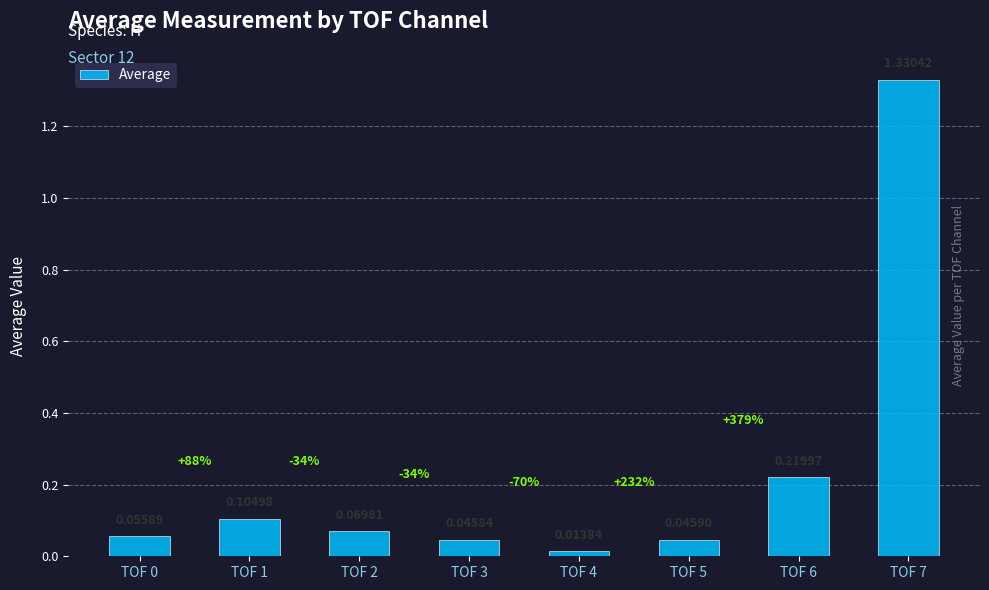

What is the change in value from TOF 3 to TOF 6?

+0.2